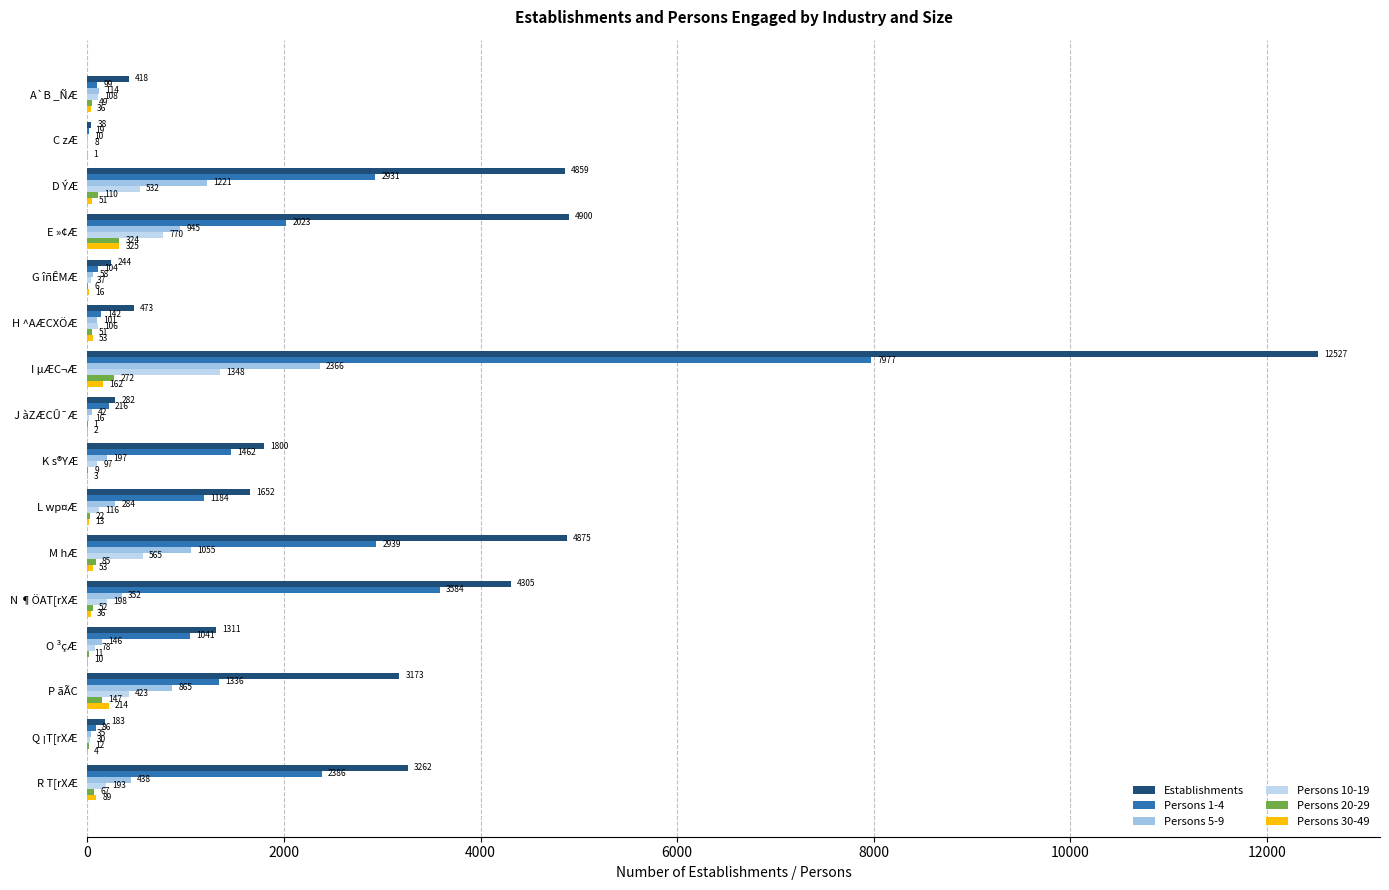

How many values in Persons 20-29 are above zero?

15